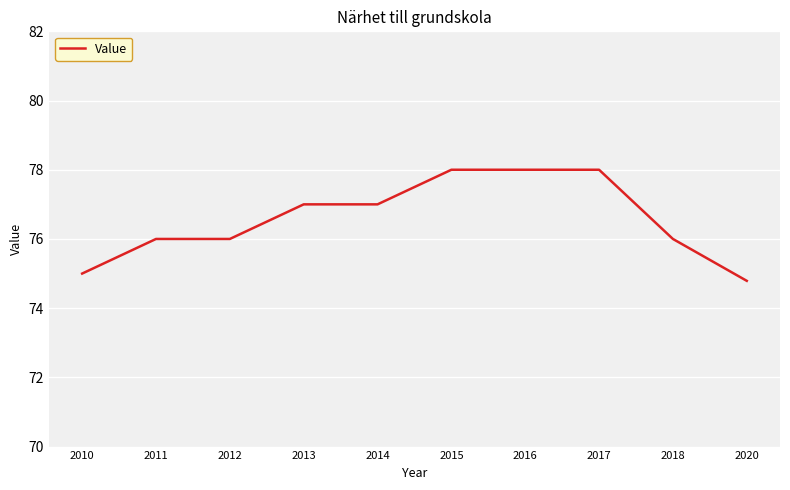

Reading left to right, list all the values displayed in this chart.

2010=75.0	2011=76.0	2012=76.0	2013=77.0	2014=77.0	2015=78.0	2016=78.0	2017=78.0	2018=76.0	2020=74.8